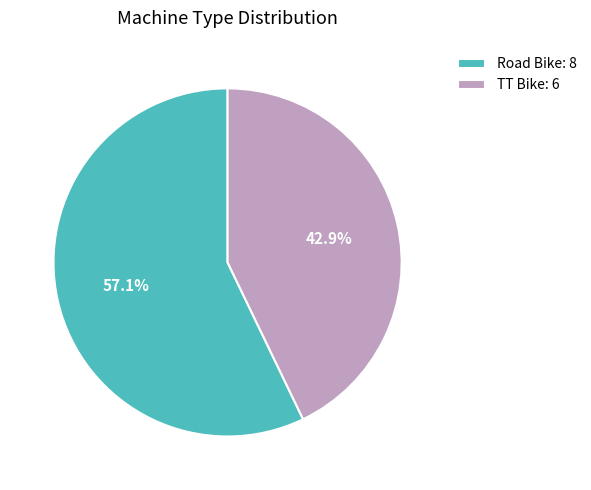

Does Road Bike represent more than half of the total?

Yes